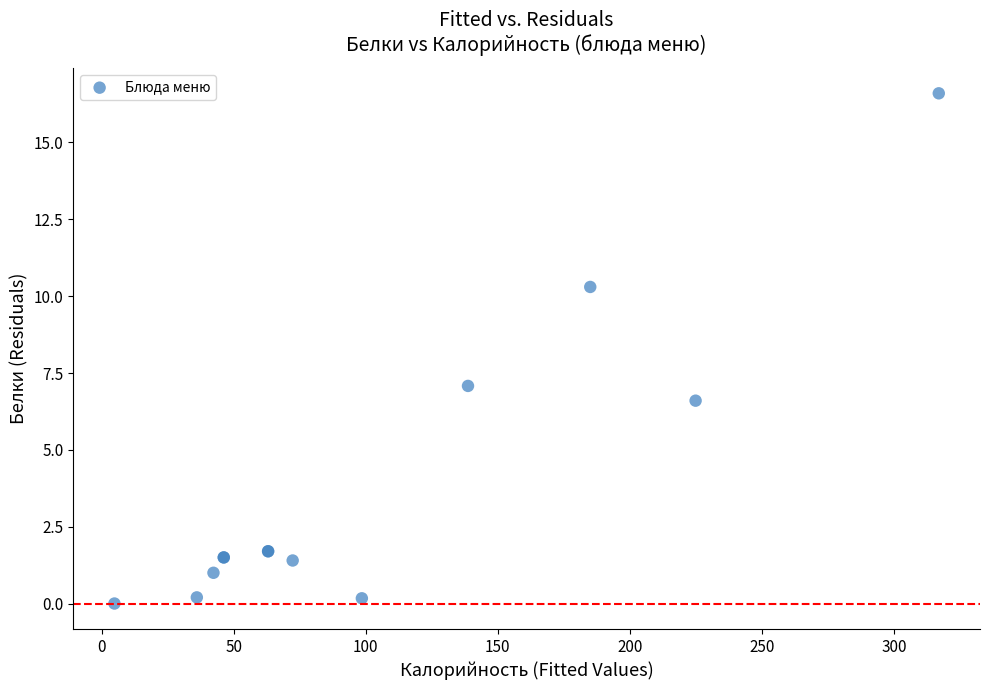

What Y value in the scatter plot is closest to 8?

7.1